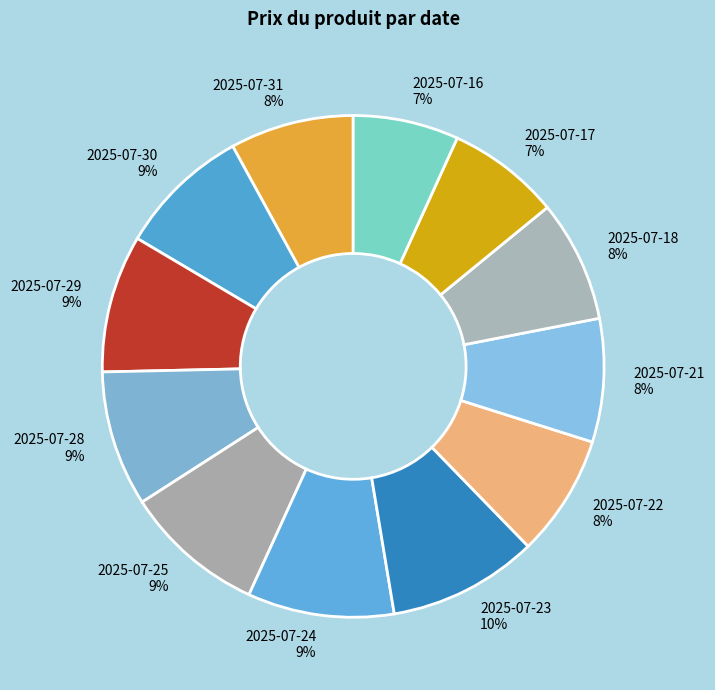

Is there any slice that represents more than half of the pie?

No